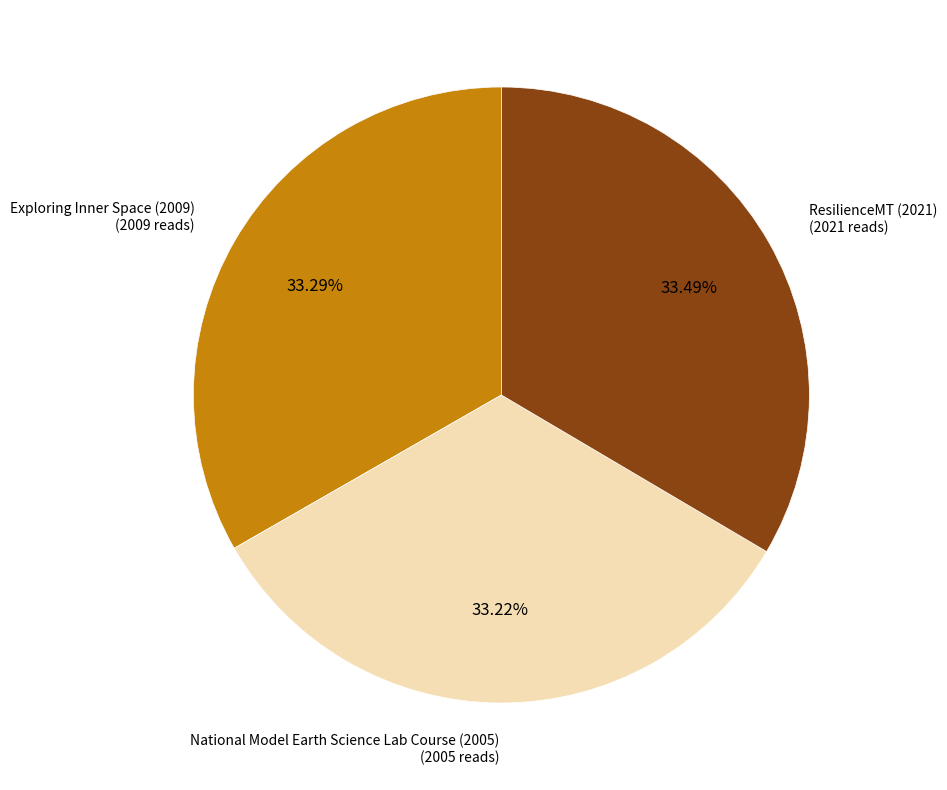

Is there any slice that represents more than half of the pie?

No